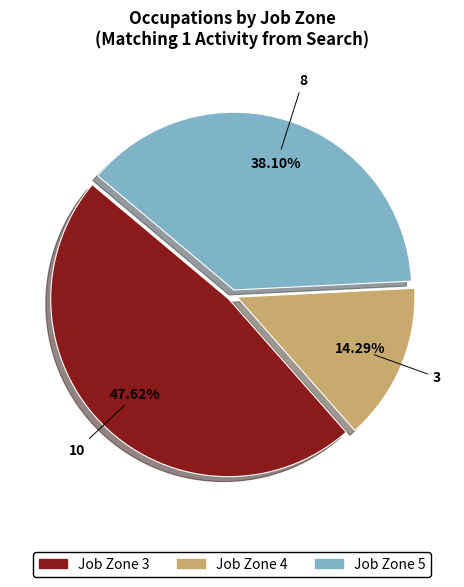

Which has a higher value, Job Zone 3 or Job Zone 5?

Job Zone 3